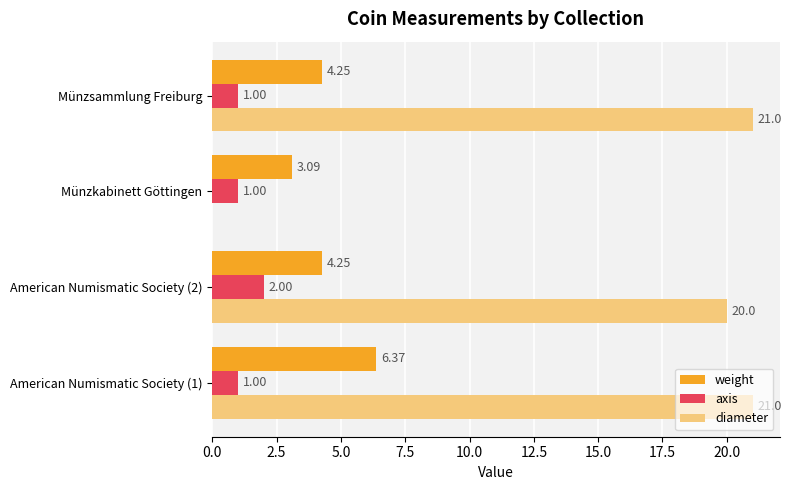

What are all the series names shown in the legend?

weight, axis, diameter